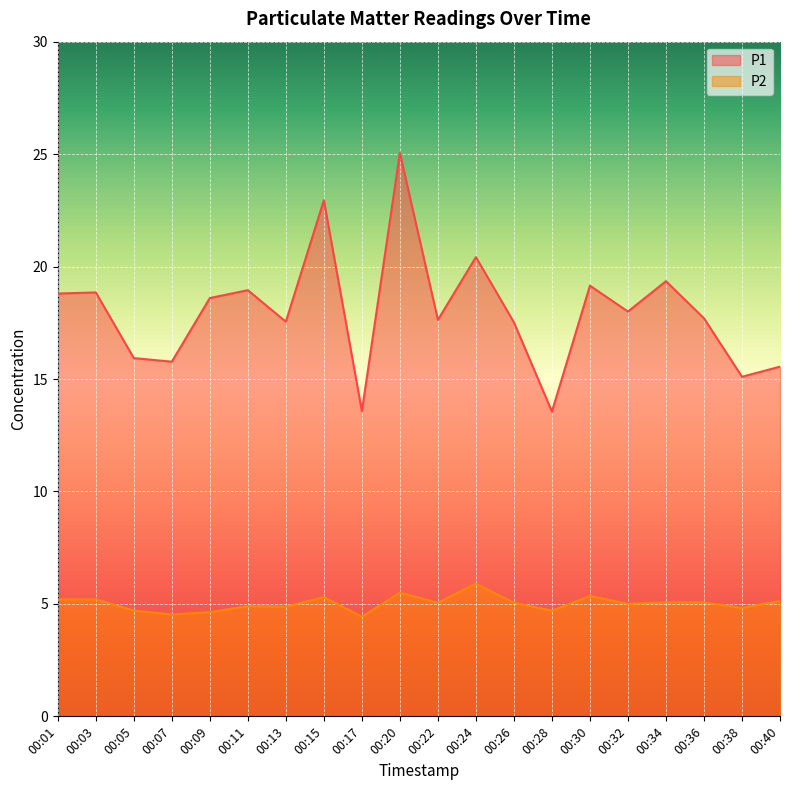

Where is the first local minimum for P2?

00:07